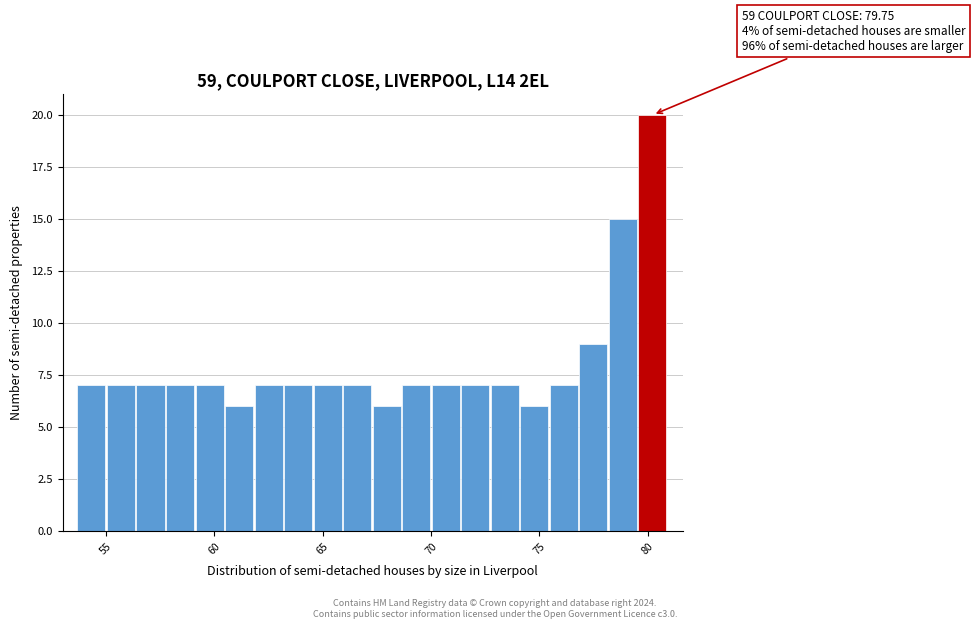

Around what value on the x-axis is the tallest bar? Give the approximate position of its centre, as read against the axis.

80.0